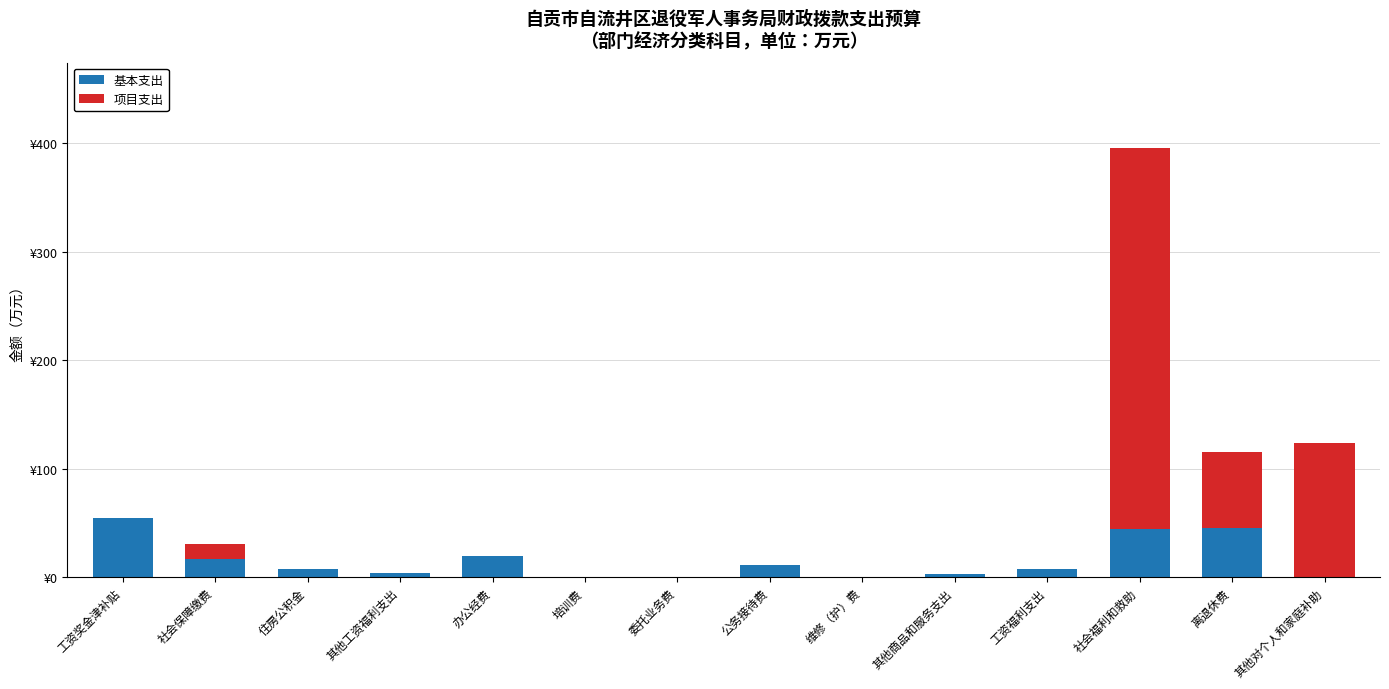

What is the sum of the 基本支出 values at 其他商品和服务支出 and 其他对个人和家庭补助?

3.0